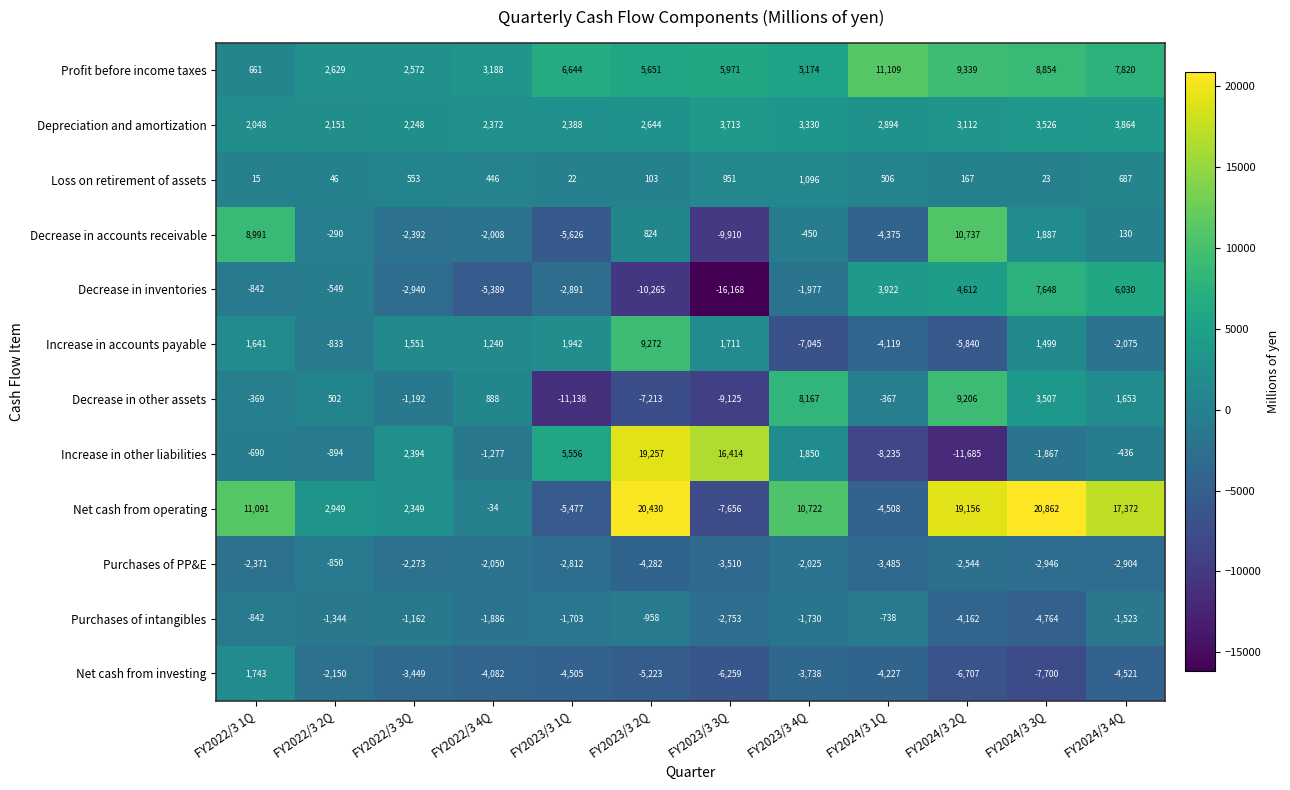

What is the highest value of the Profit before income taxes series?

11109